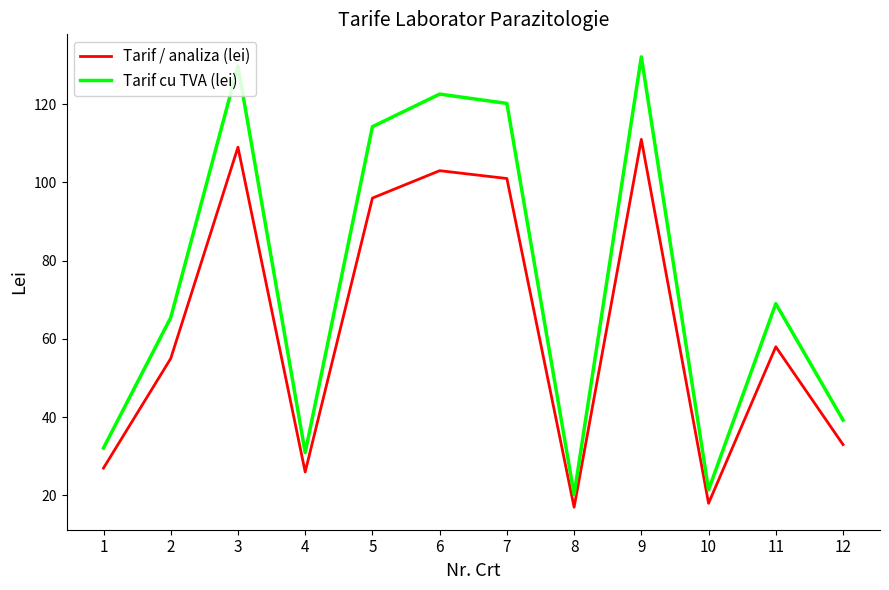

What are all the series names shown in the legend?

Tarif / analiza (lei), Tarif cu TVA (lei)